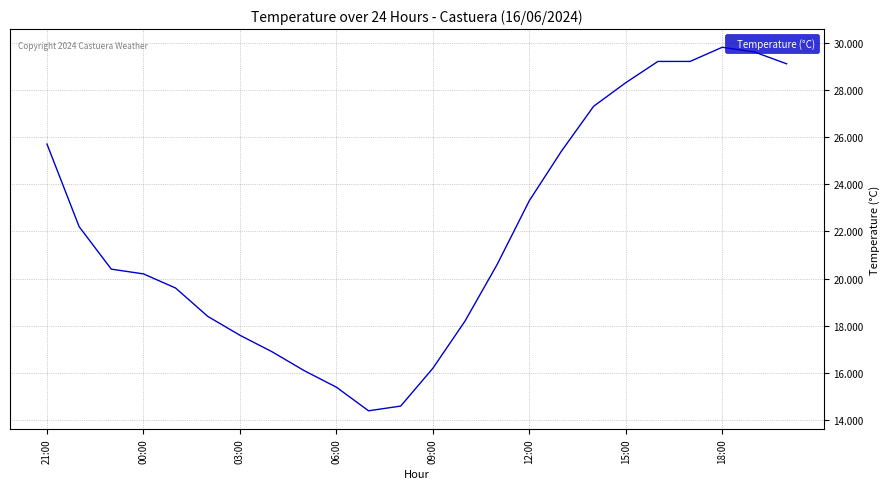

Is this an area chart (filled region under the line)?

No